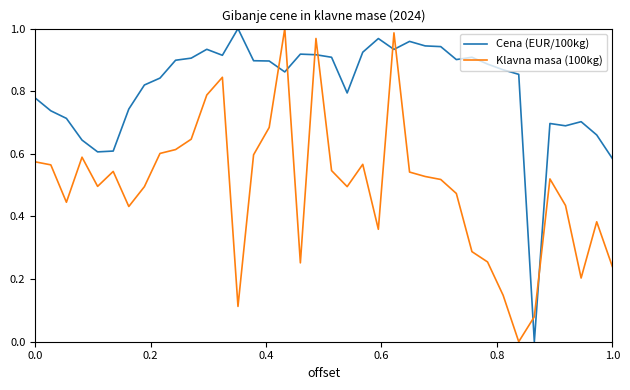

Which series has the largest total across all categories?

Cena (EUR/100kg)